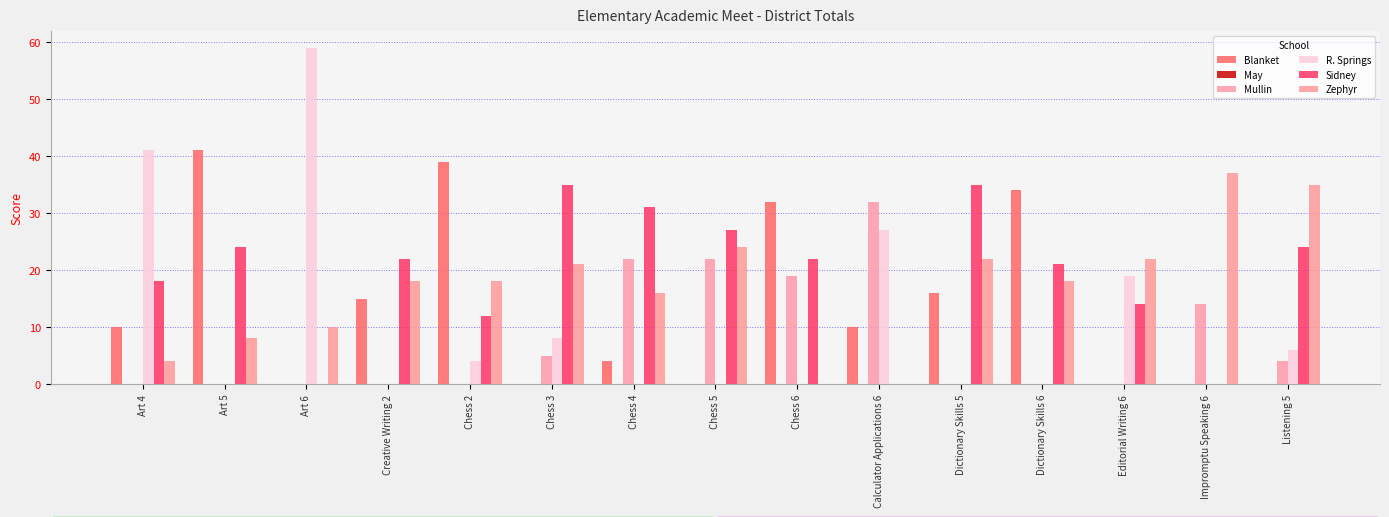

How many series are shown in this chart?

5